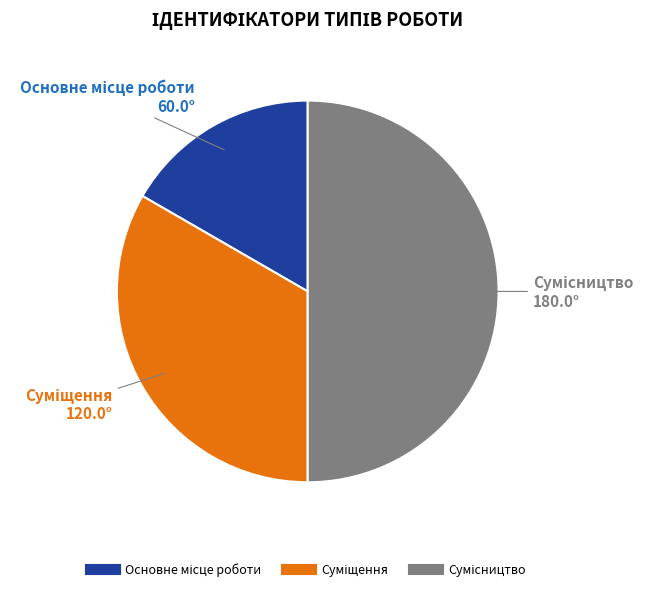

How many slices are in this pie chart?

3